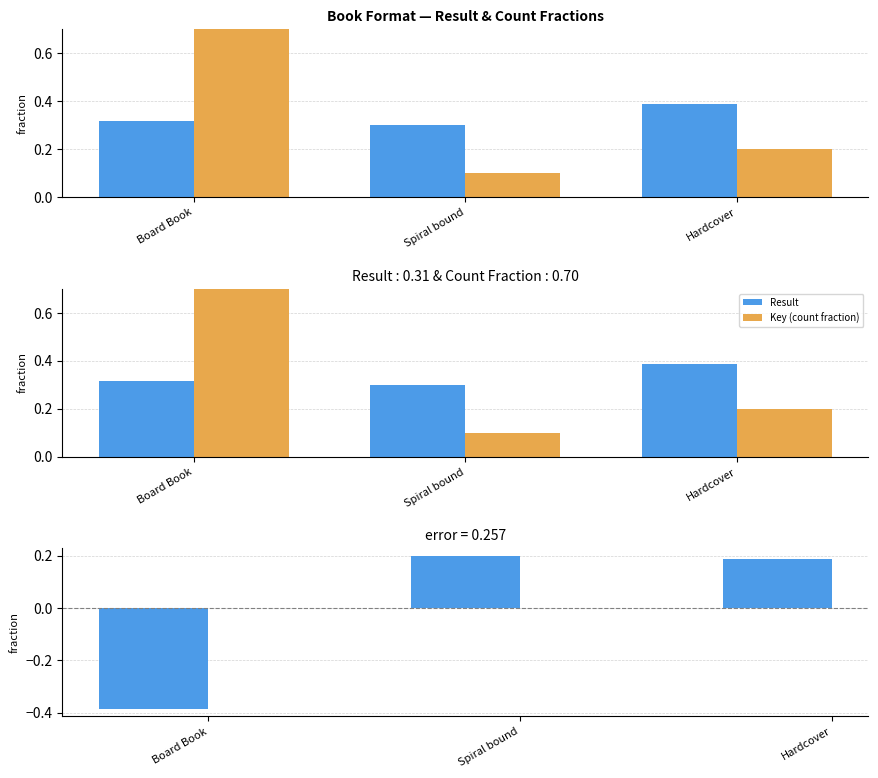

What is the difference between the Result values at Hardcover and Board Book?

0.1